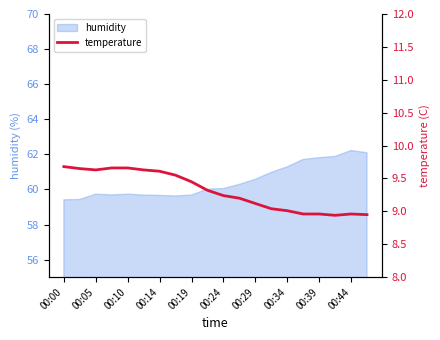

What is the highest value of the humidity series?

62.2